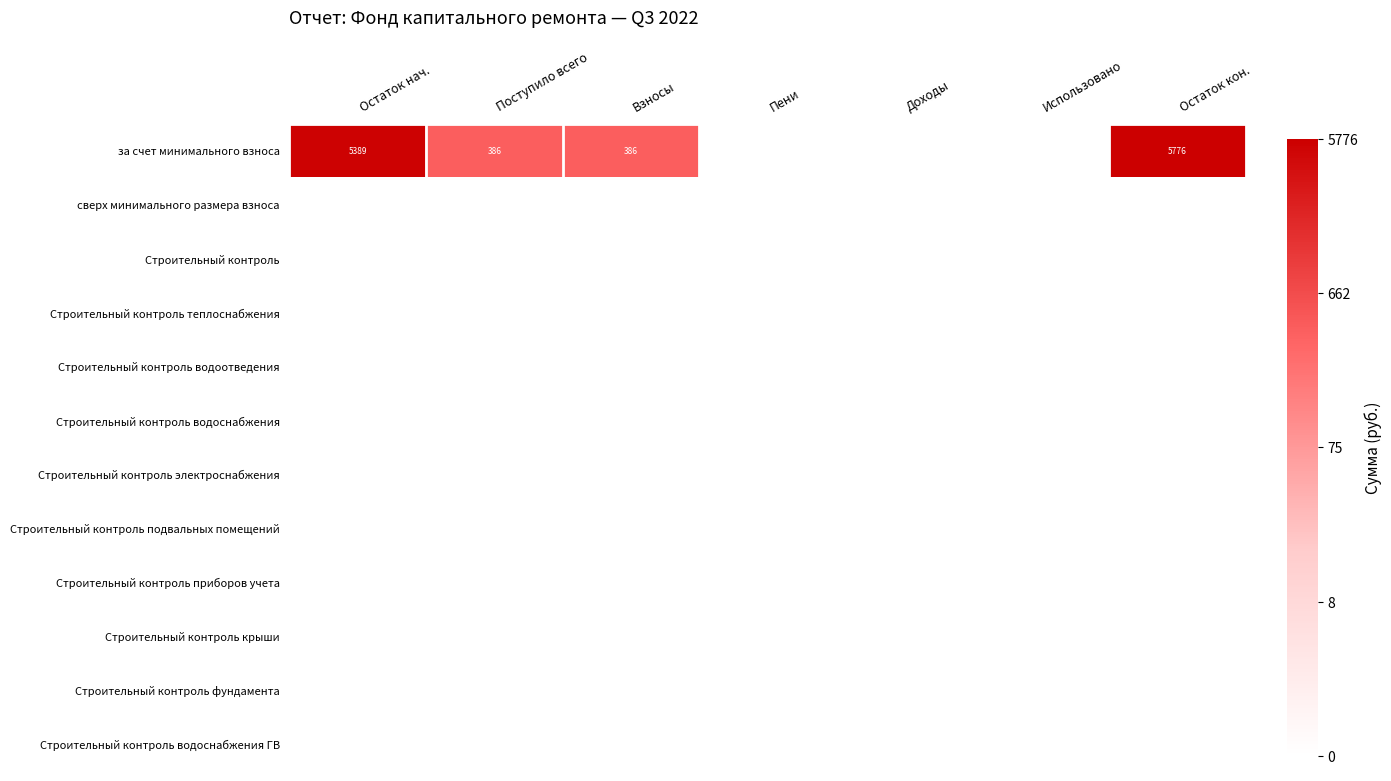

List the labels in order of Строительный контроль подвальных помещений value, largest first.

Остаток нач., Поступило всего, Взносы, Пени, Доходы, Использовано, Остаток кон.